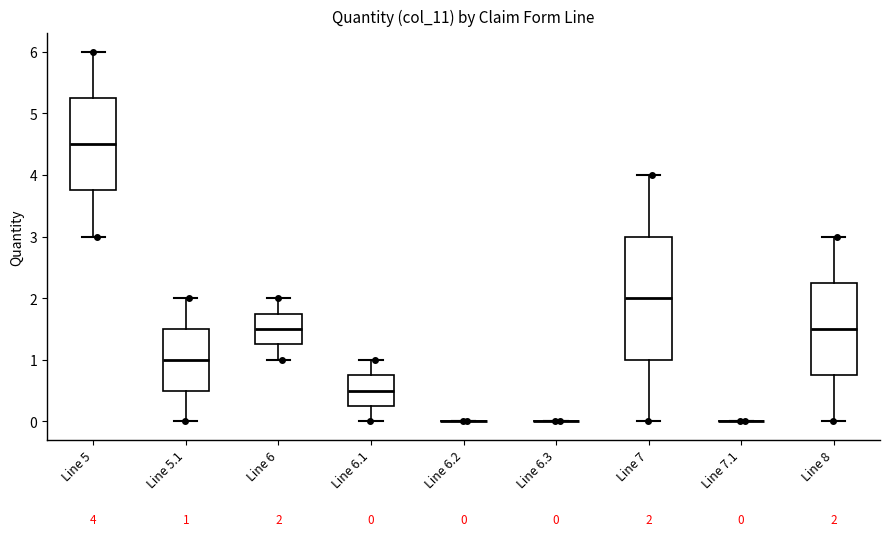

Comparing the boxes themselves (not the whiskers), which one is the tallest?

Line 7